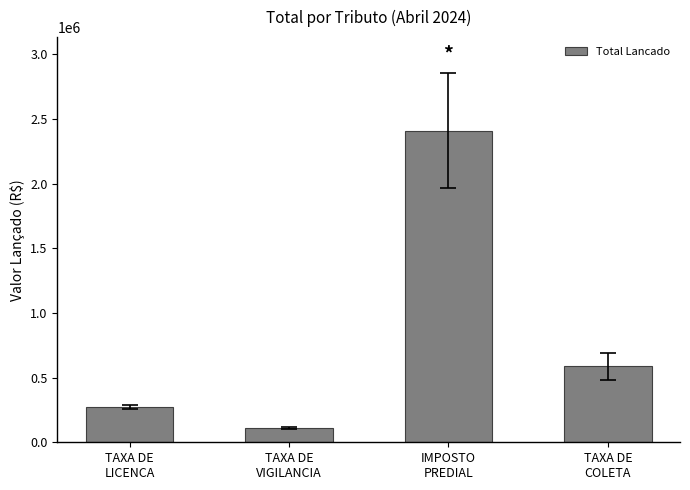

Rank the categories by value from lowest to highest.

TAXA DE
VIGILANCIA, TAXA DE
LICENCA, TAXA DE
COLETA, IMPOSTO
PREDIAL